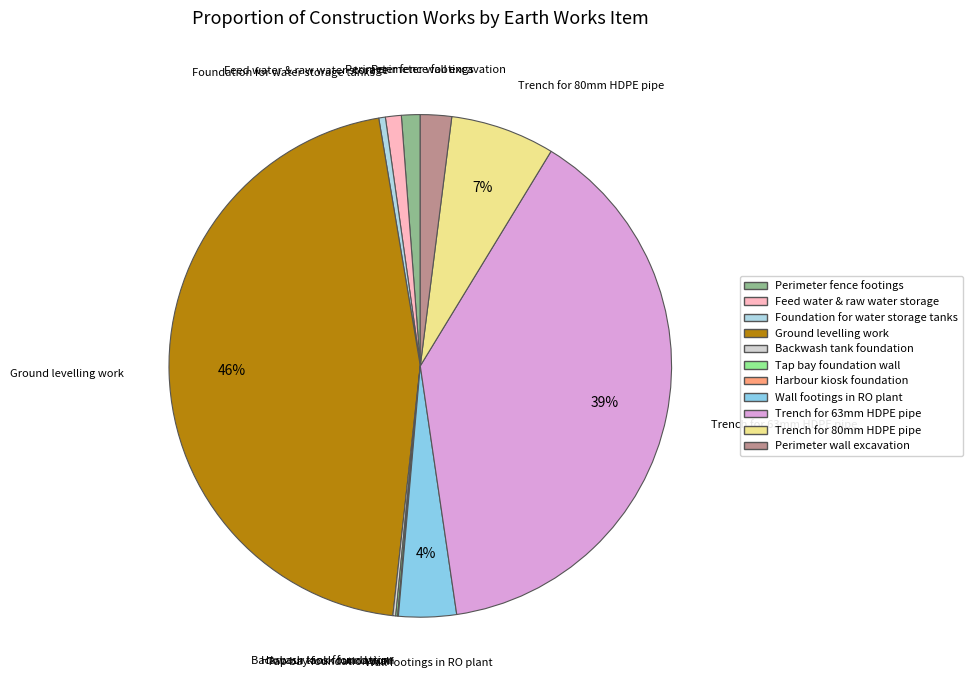

To the nearest percent, what is the difference between the largest and smallest slice percentages?

46%